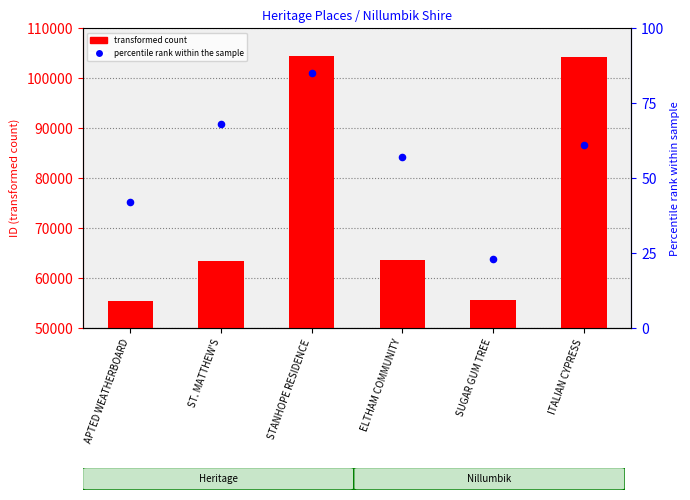

What is the total value across all series at STANHOPE RESIDENCE?

104574